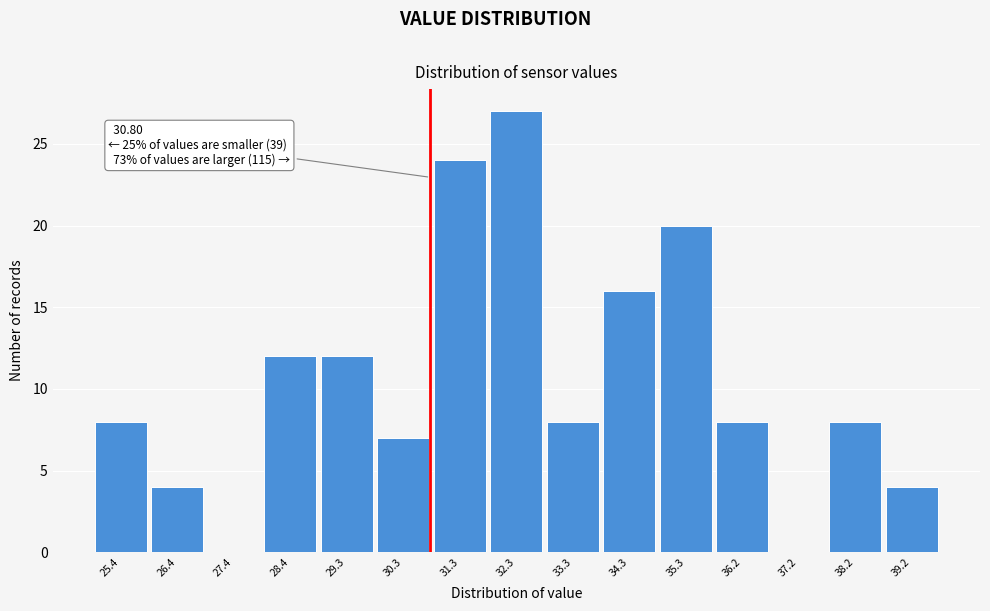

Which range on the x-axis has the tallest bar?

31.8 to 32.8